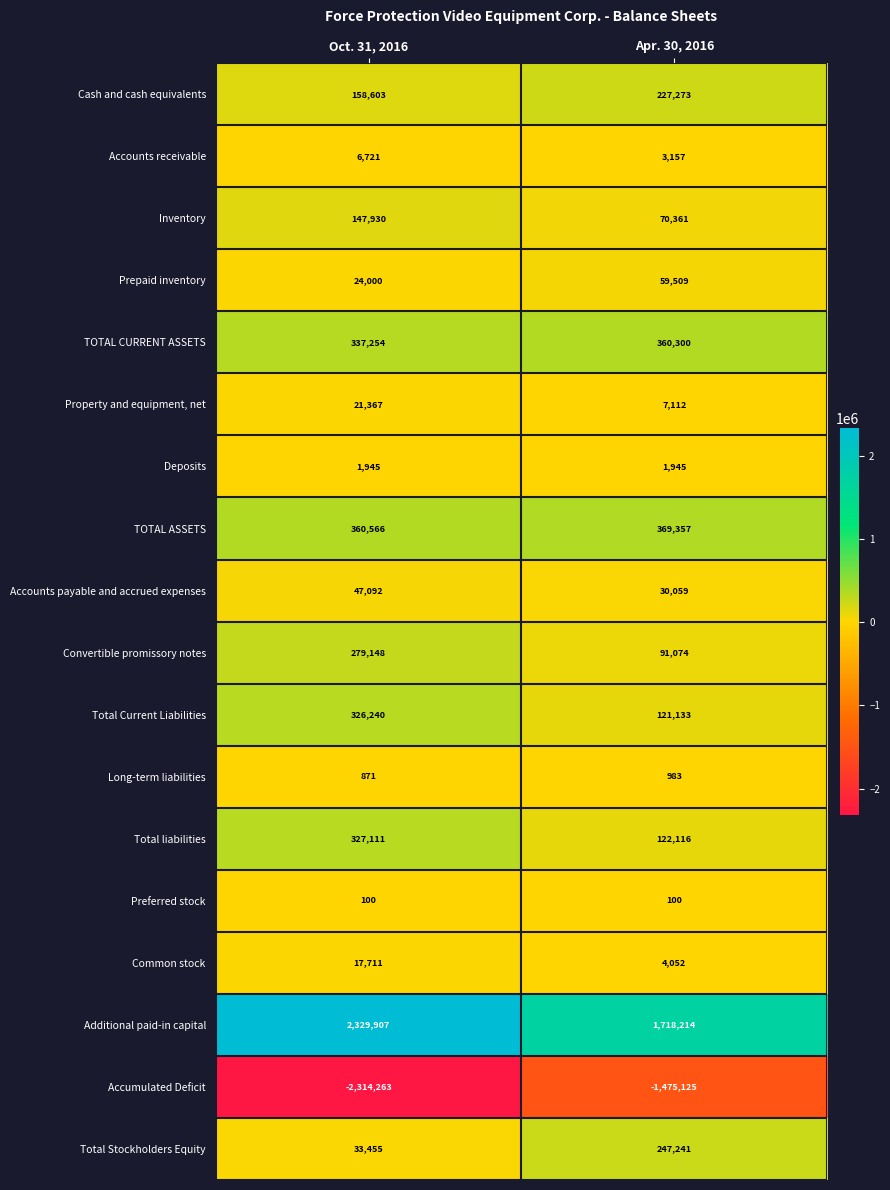

Which series has the widest spread of values?

Accumulated Deficit